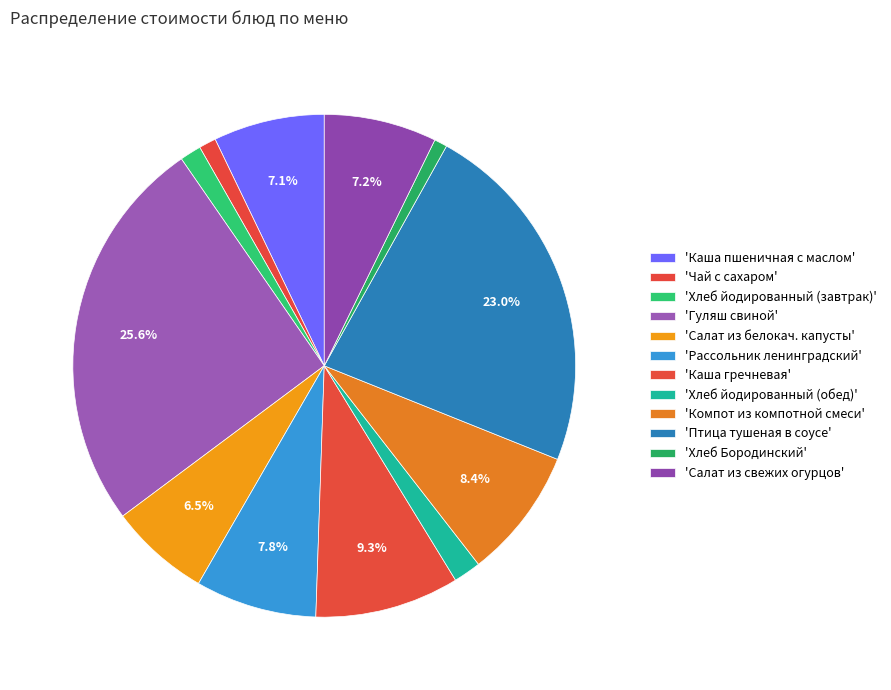

Count the number of slices in the pie.

12